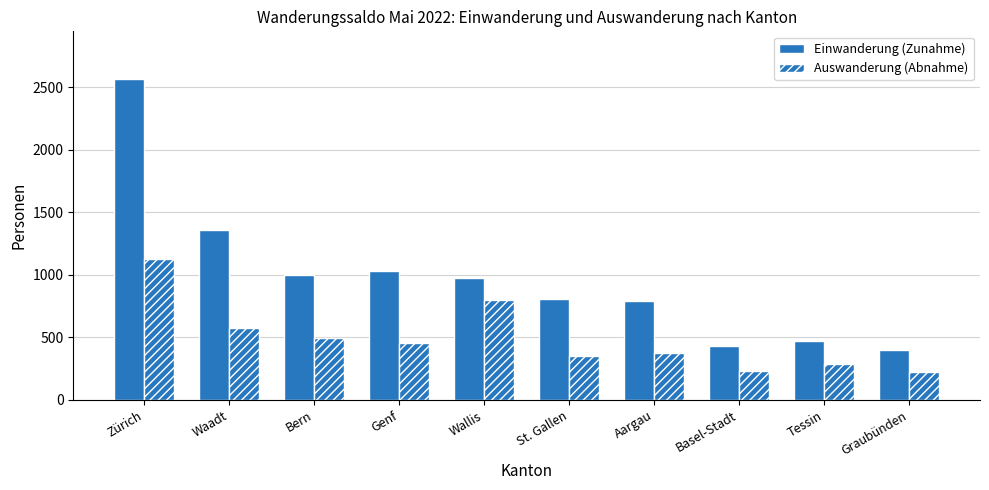

Between Bern and Genf, which series saw the biggest shift?

Auswanderung (Abnahme)